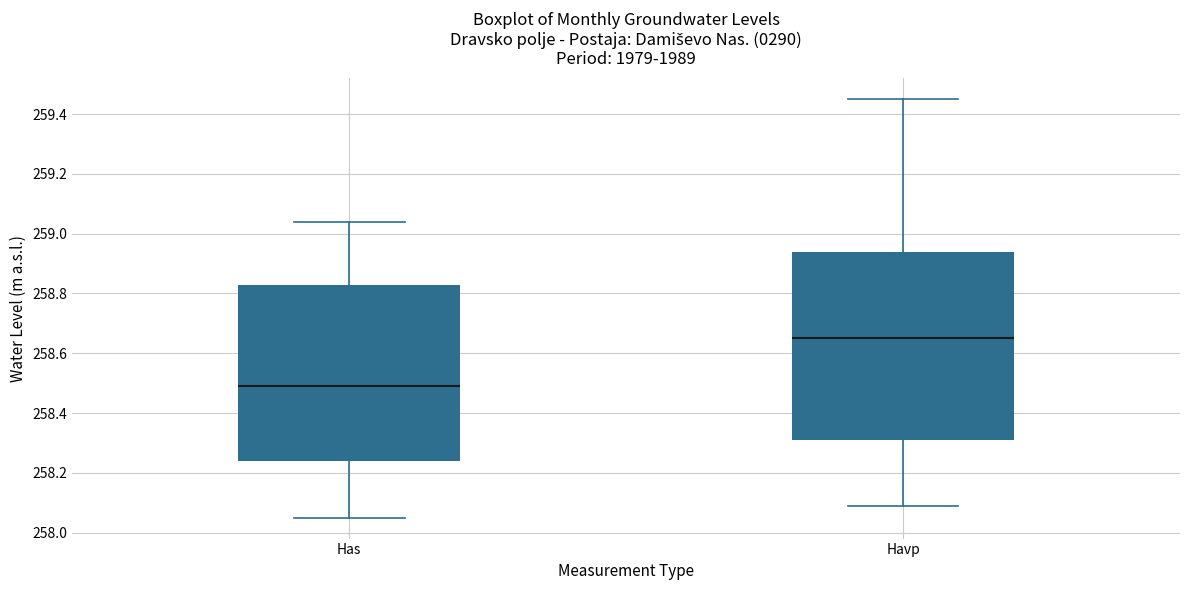

Reading left to right, read every box against the y-axis: the position of its median line, the range the box covers, and the ends of its whiskers. The values are not printed on the chart, so give them approximately, as read against the axis.

Has: median 258.50, box 258.24 to 258.84, whiskers 258.06 to 259.04
Havp: median 258.66, box 258.32 to 258.94, whiskers 258.10 to 259.46